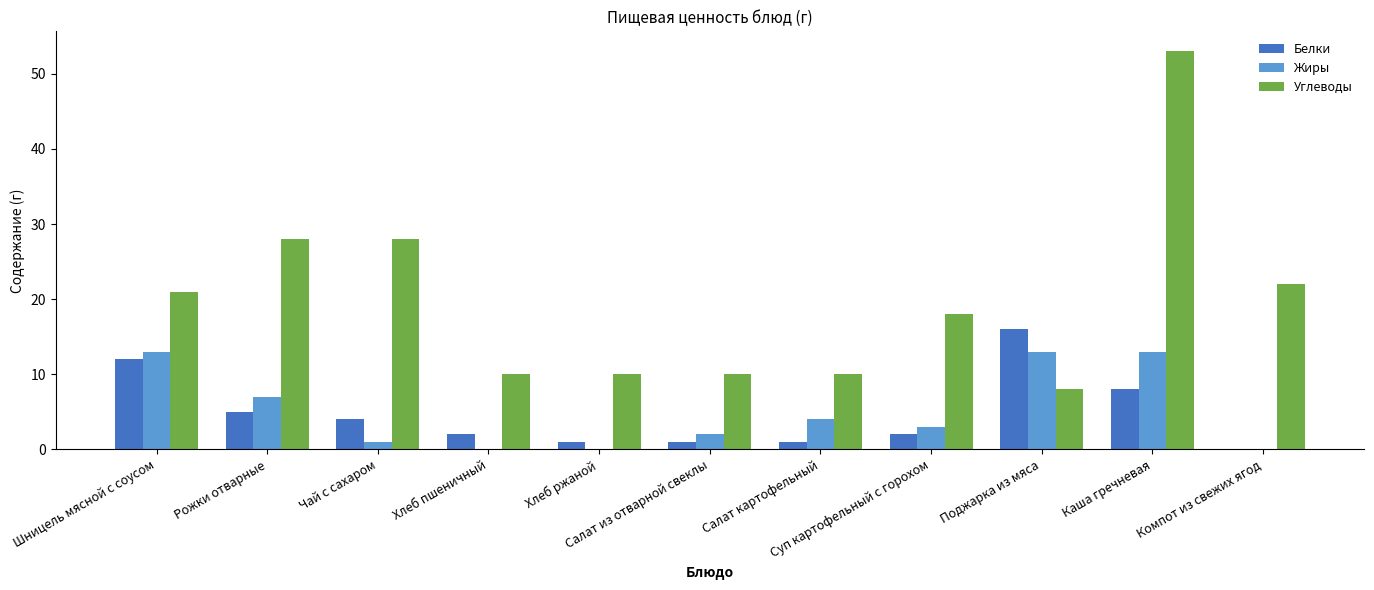

Which series has the largest total across all categories?

Углеводы